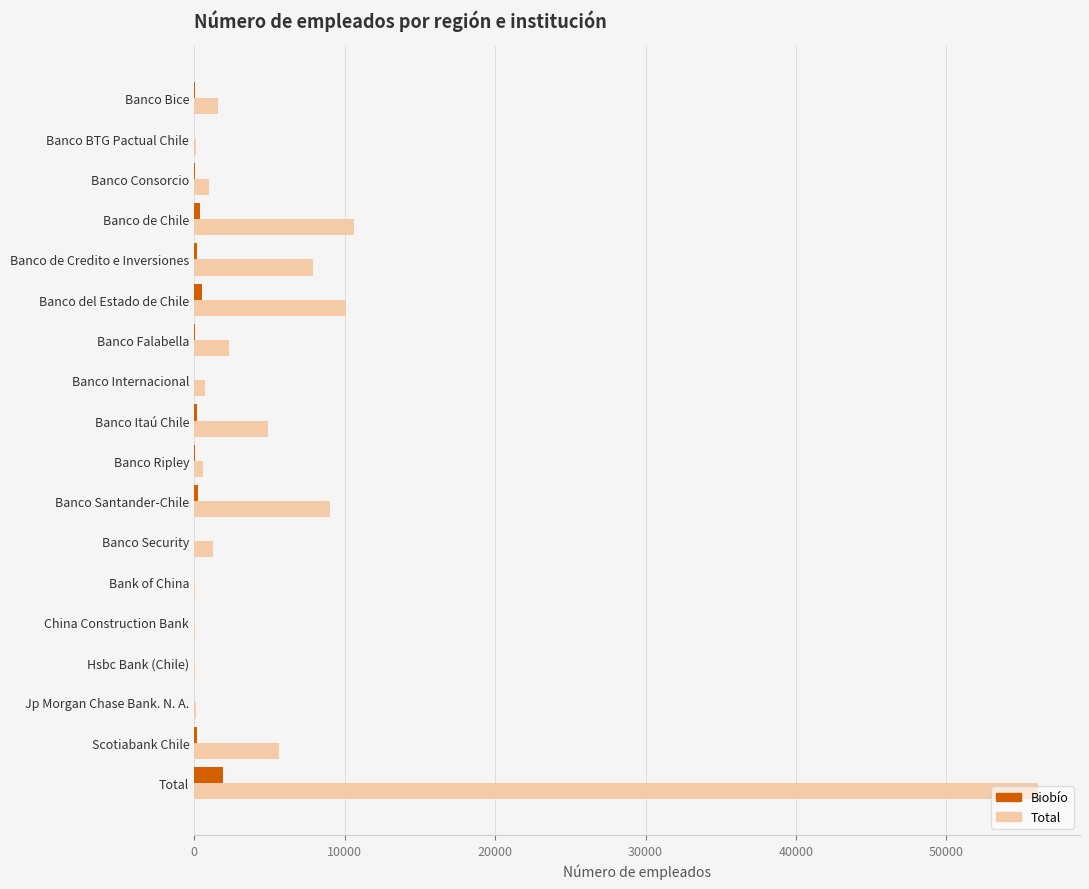

At which label is Total closest to 28051?

Banco de Chile